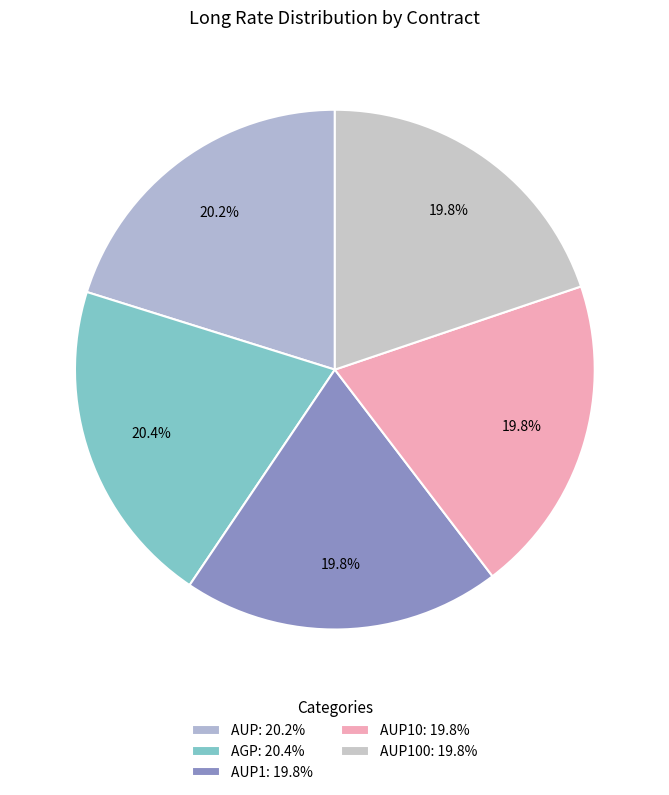

To the nearest percent, what is the average slice percentage?

20%